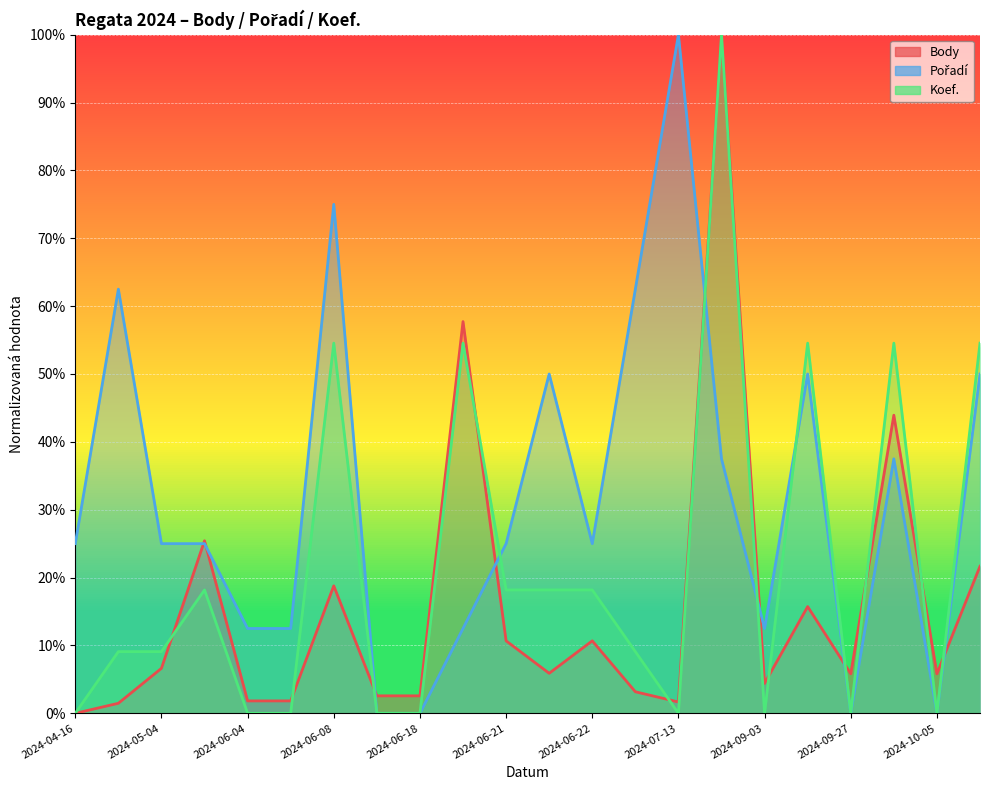

Reading left to right, list all the values displayed in this chart.

Body: 0.0	0.0	0.1	0.3	0.0	0.0	0.2	0.0	0.0	0.6	0.1	0.1	0.1	0.0	0.0	1.0	0.0	0.2	0.1	0.4	0.1	0.2
Pořadí: 0.2	0.6	0.2	0.2	0.1	0.1	0.8	0.0	0.0	0.1	0.2	0.5	0.2	0.6	1.0	0.4	0.1	0.5	0.0	0.4	0.0	0.5
Koef.: 0.0	0.1	0.1	0.2	0.0	0.0	0.5	0.0	0.0	0.5	0.2	0.2	0.2	0.1	0.0	1.0	0.0	0.5	0.0	0.5	0.0	0.5